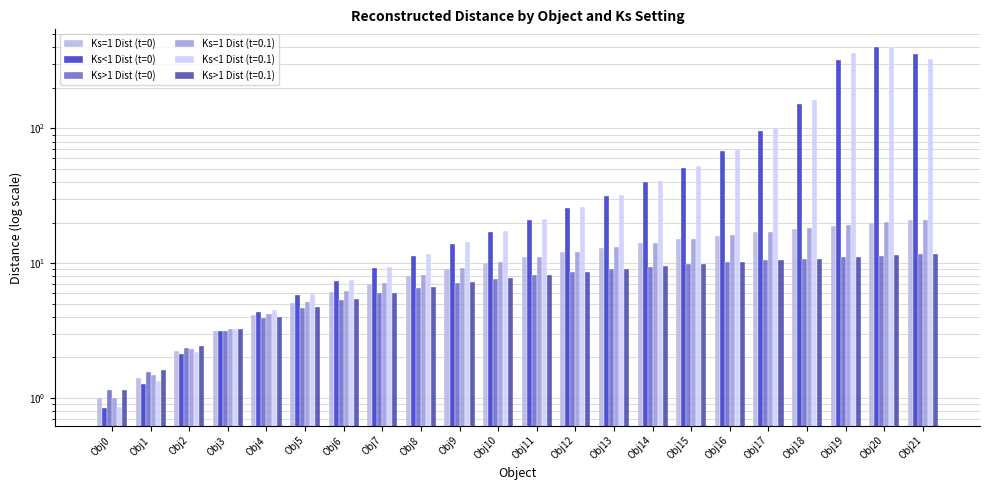

The Ks<1 Dist (t=0) series shows 11.4 at Obj8. True or false?

True